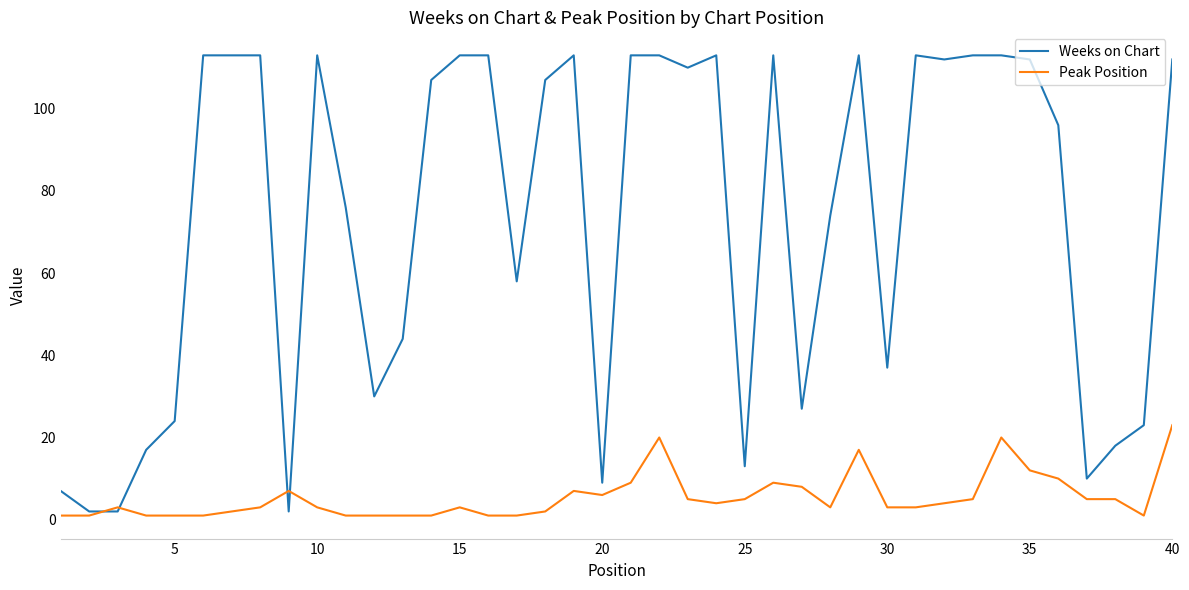

List the series in order of their overall mean, highest first.

Weeks on Chart, Peak Position